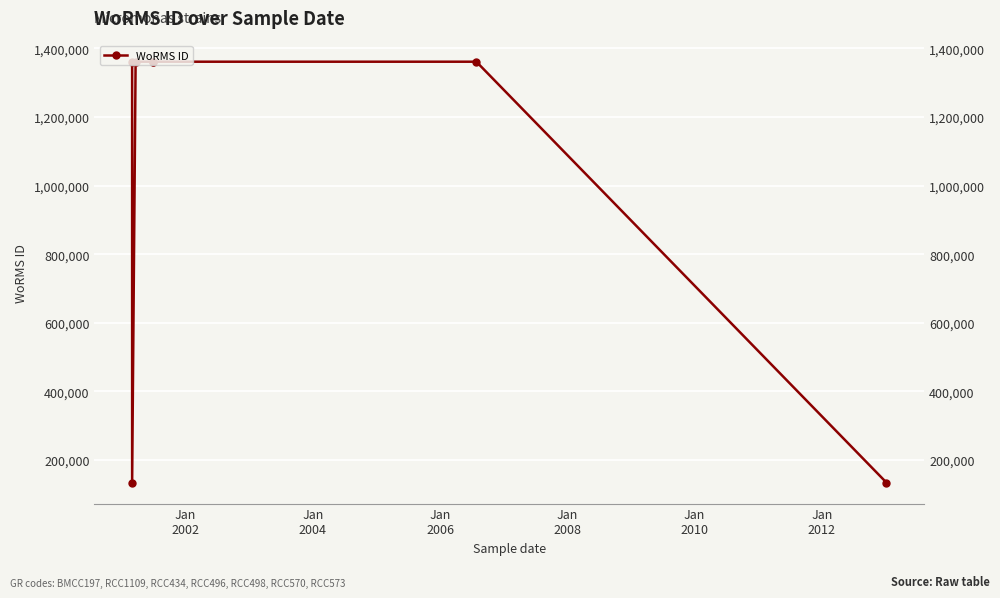

How many interior local valleys (lower than both neighbors) does the data have?

1